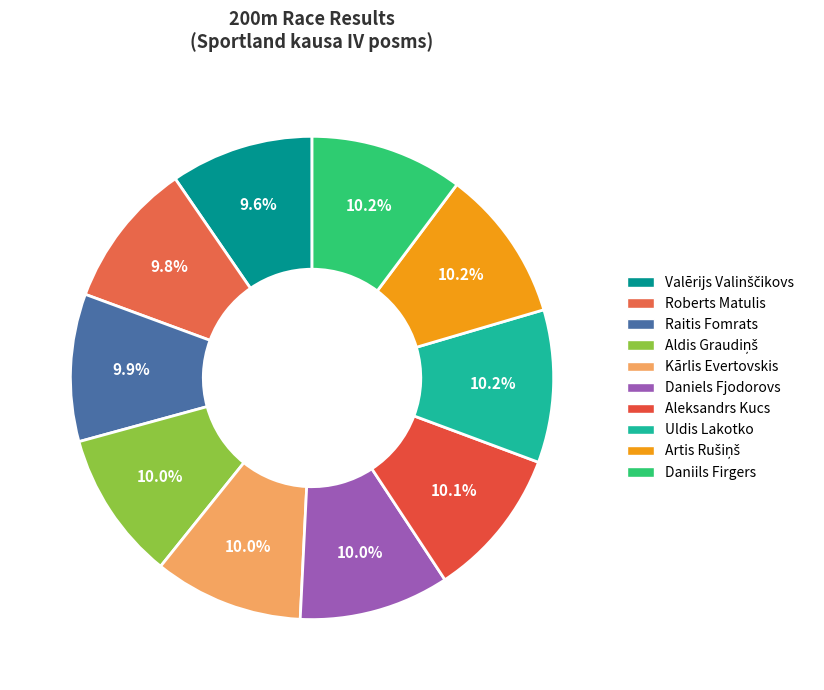

Does Aleksandrs Kucs account for over 50% of the chart?

No